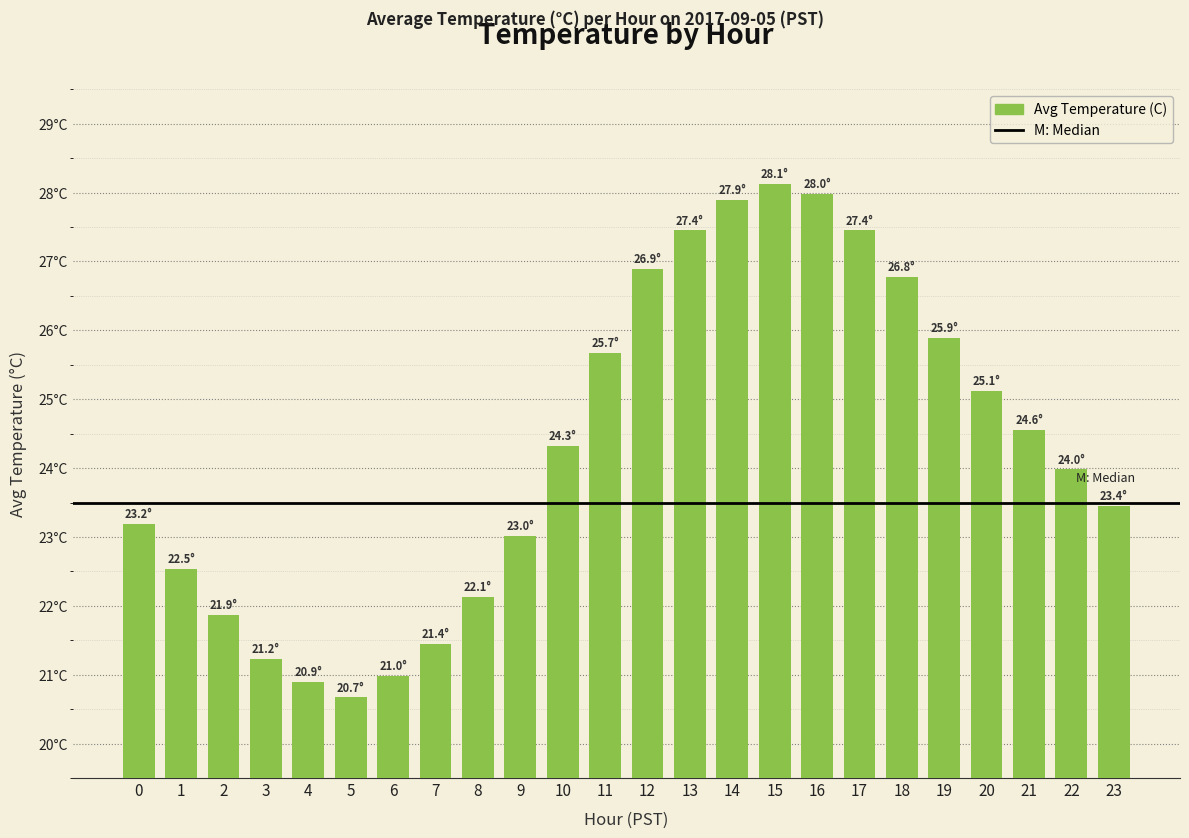

Which has a higher value, 22 or 9?

22